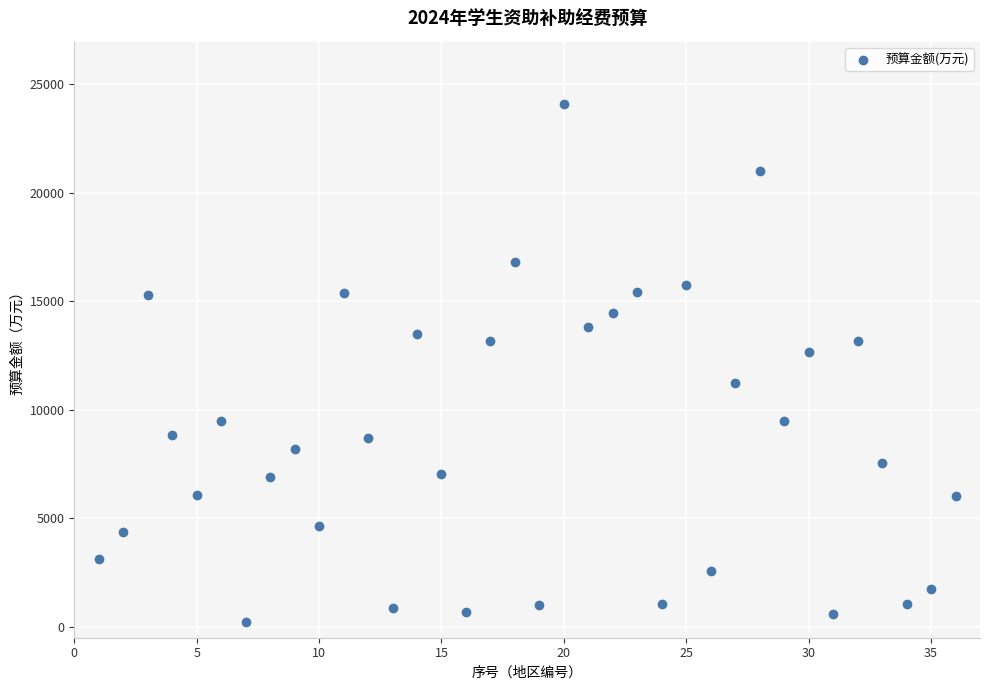

What Y value in the scatter plot is closest to 12134?

12670